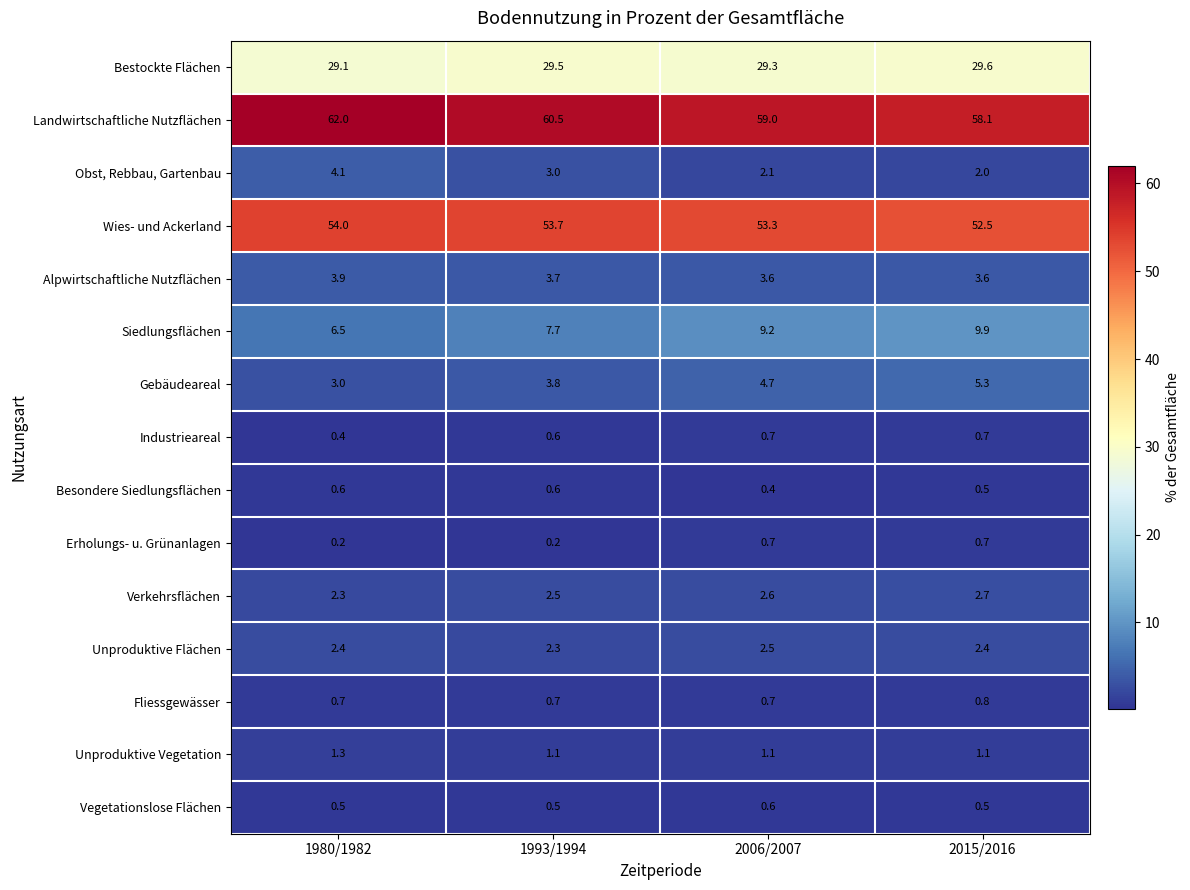

What is the sum of the Obst, Rebbau, Gartenbau values at 1993/1994 and 1980/1982?

7.1